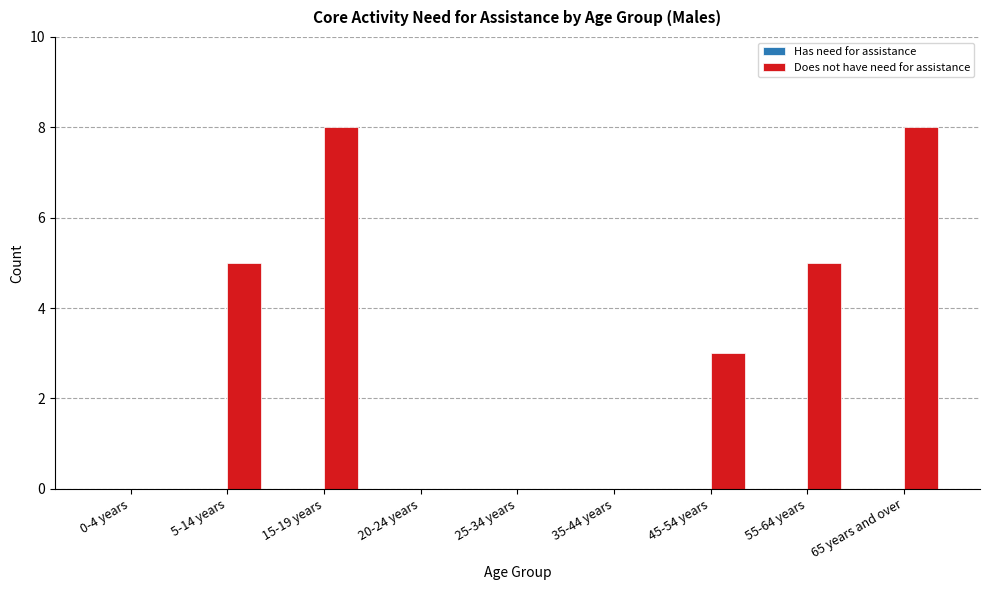

Between 0-4 years and 65 years and over, which is larger?

65 years and over